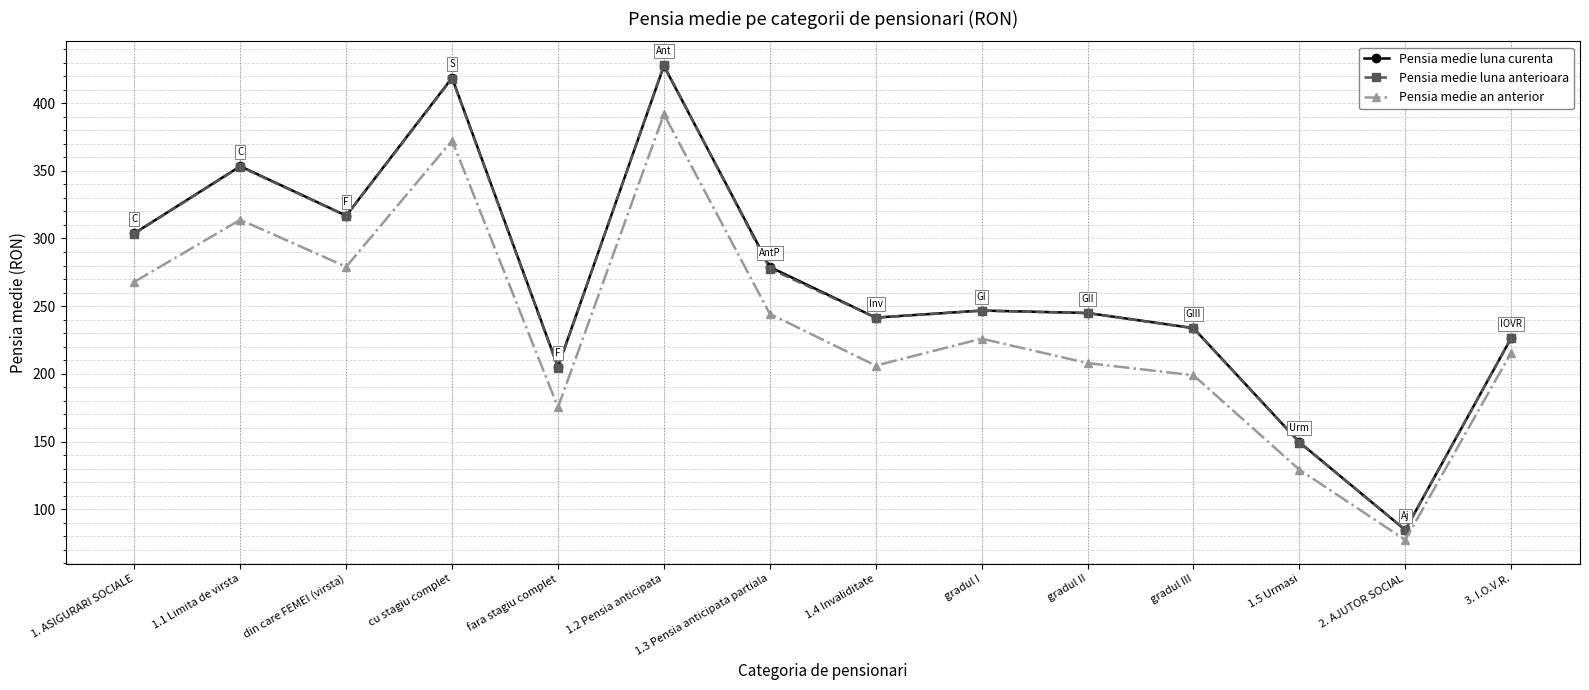

Which series has the largest range (max minus min)?

Pensia medie luna anterioara